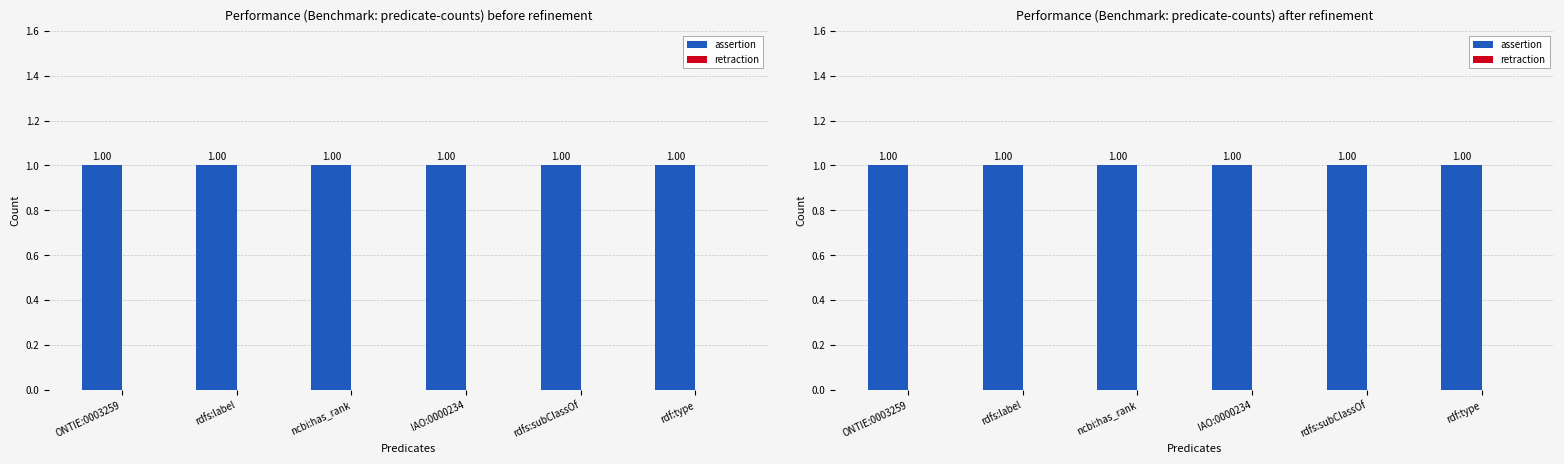

Is the value of retraction at rdf:type greater than the value of assertion at rdfs:label?

No